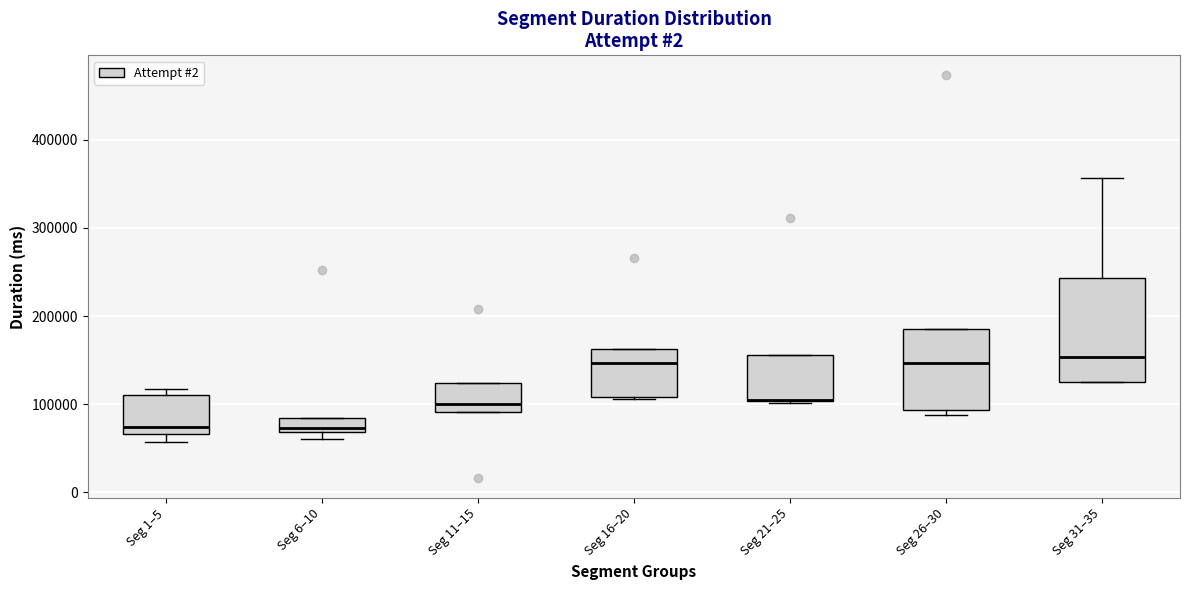

Where is the lower edge of the box for Seg 16–20 on the y-axis? The values are not printed on the chart, so give them approximately, as read against the axis.

110000